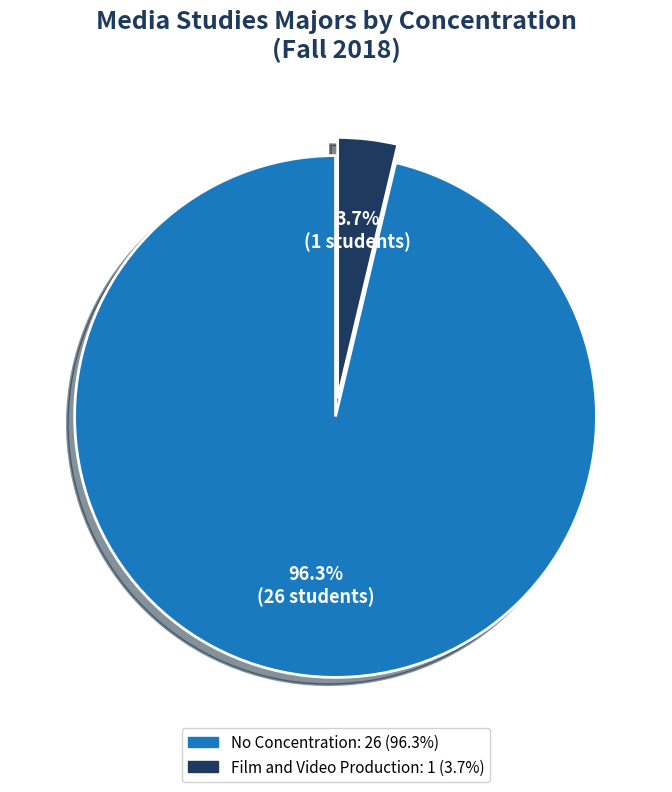

Is there a majority slice in this chart?

Yes